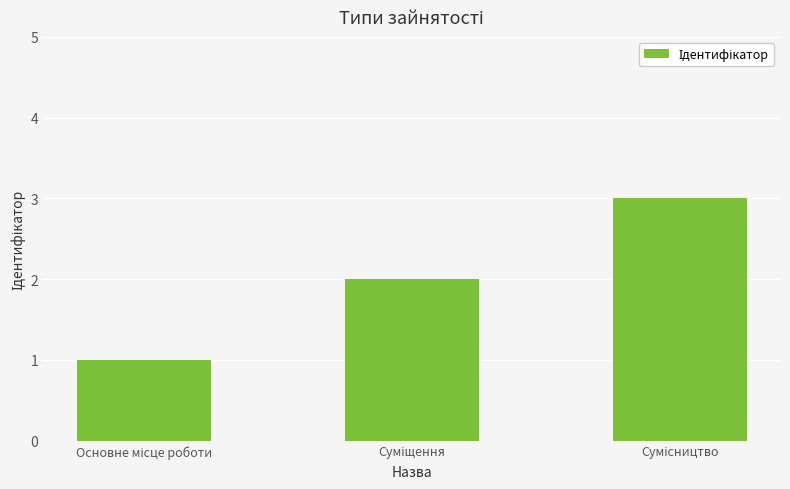

Are the bars grouped side by side (vs. stacked)?

No